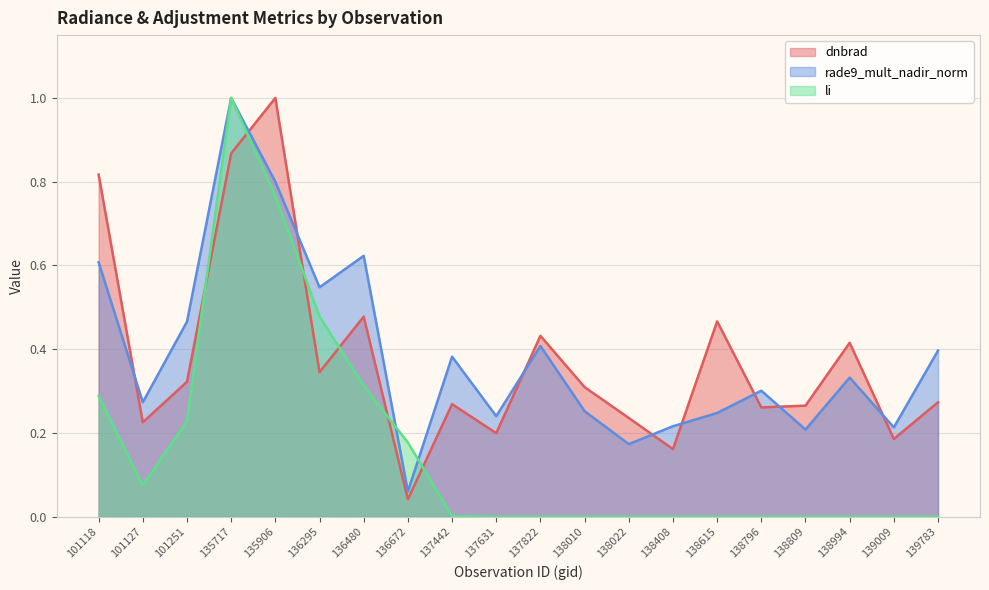

What is the approximate value of dnbrad at 137442?

0.3